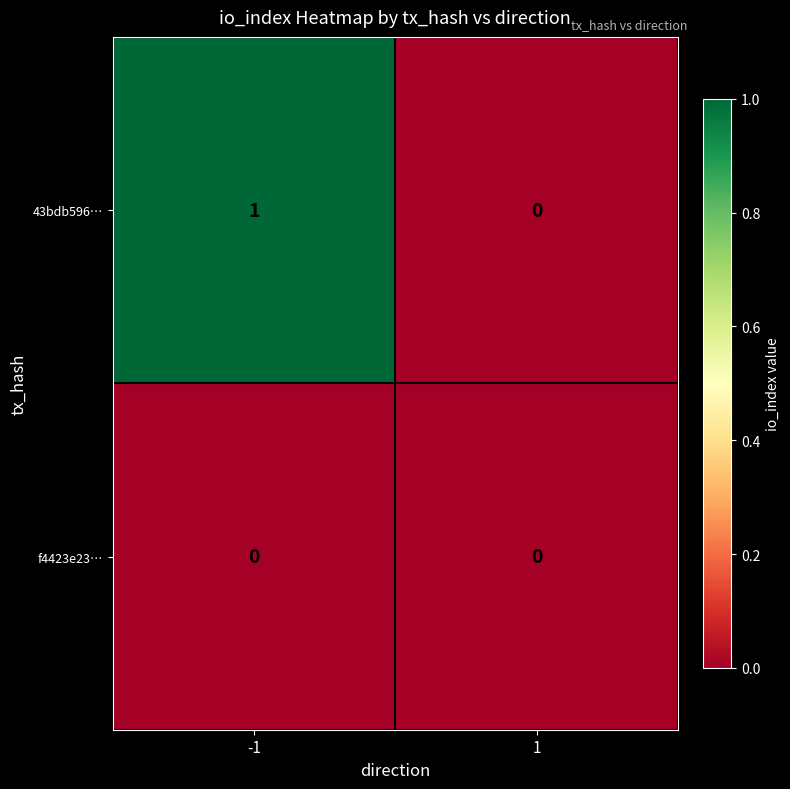

The 43bdb596… series shows 1 at -1. True or false?

True